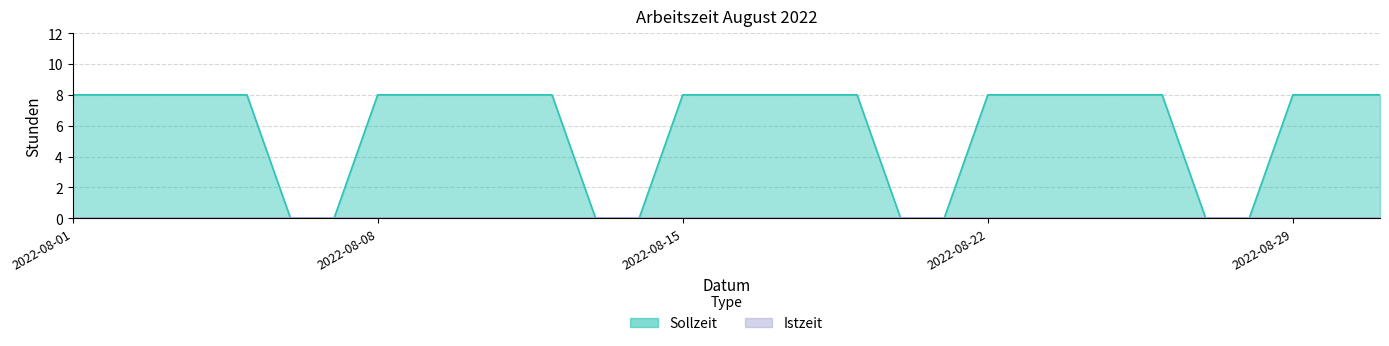

The value at 2022-08-14 is 3. True or false?

False